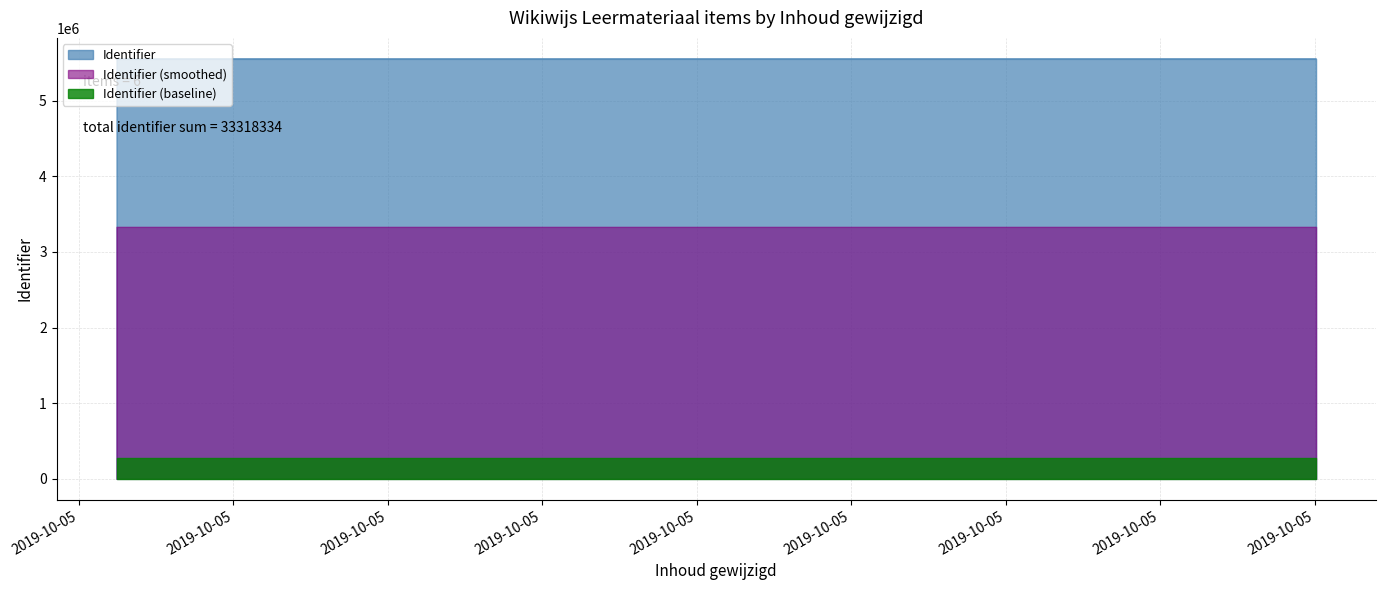

Reading left to right, what are all the values shown in this chart?

2019-10-05 18:59:56=5553049	2019-10-05 17:03:39=5553052	2019-10-05 19:00:08=5553054	2019-10-05 17:12:21=5553057	2019-10-05 17:16:59=5553059	2019-10-05 17:18:22=5553063